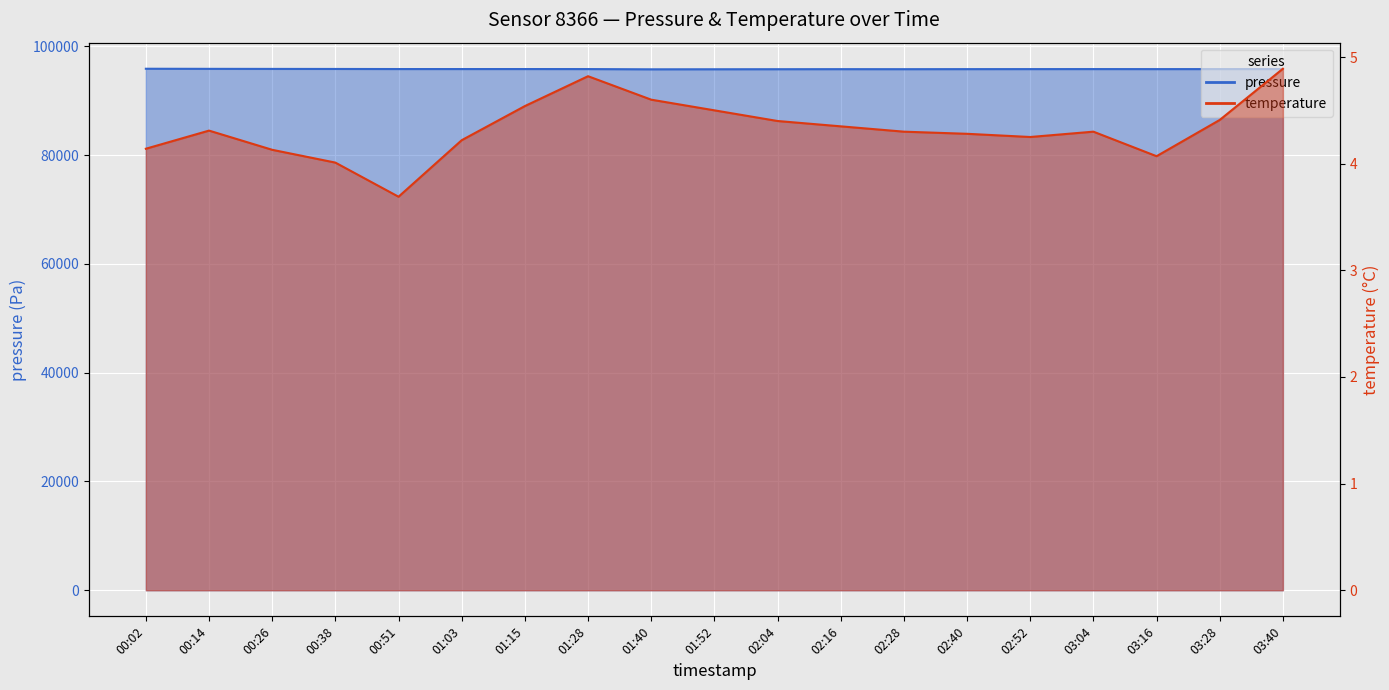

List the series in order of their overall mean, lowest first.

temperature, pressure